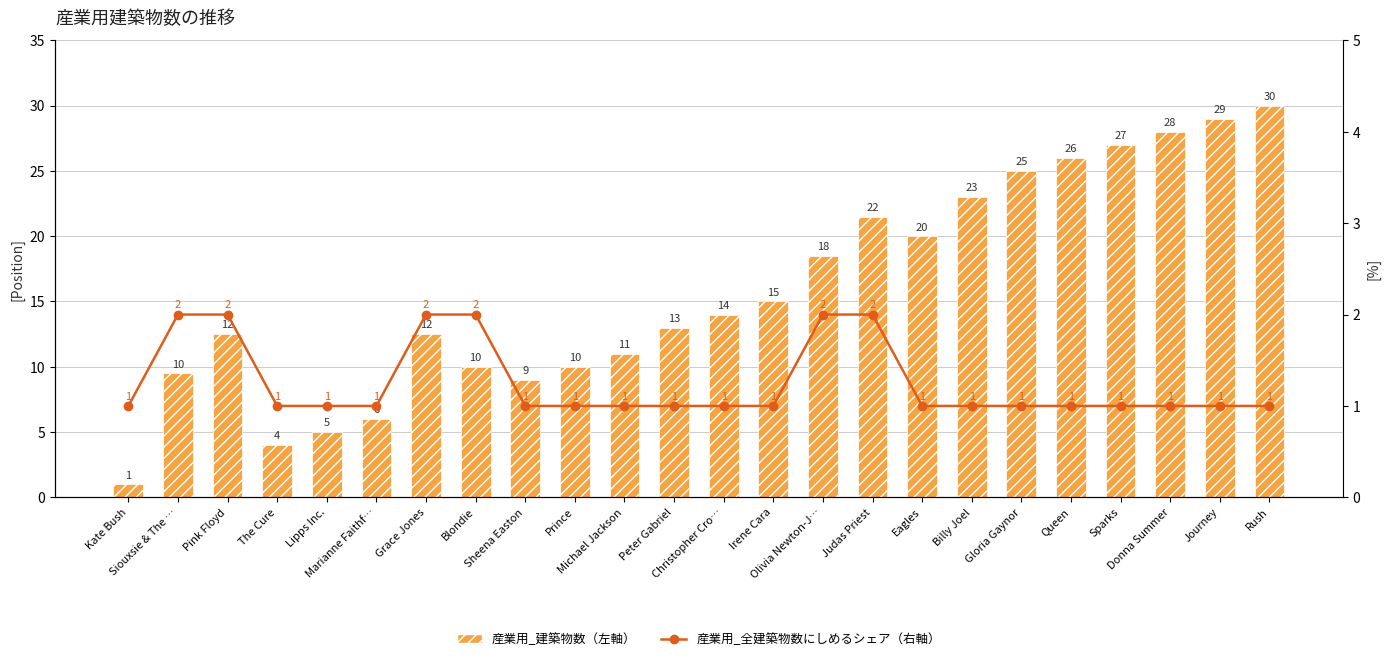

Between The Cure and Grace Jones, which series saw the biggest shift?

平均ポジション（左軸）